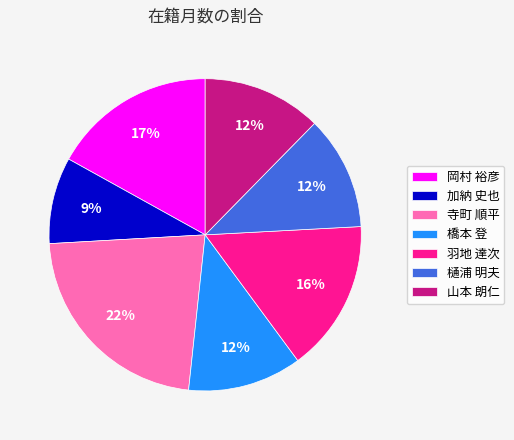

Approximately how many times larger is the value at 羽地 達次 compared to 加納 史也?

1.8